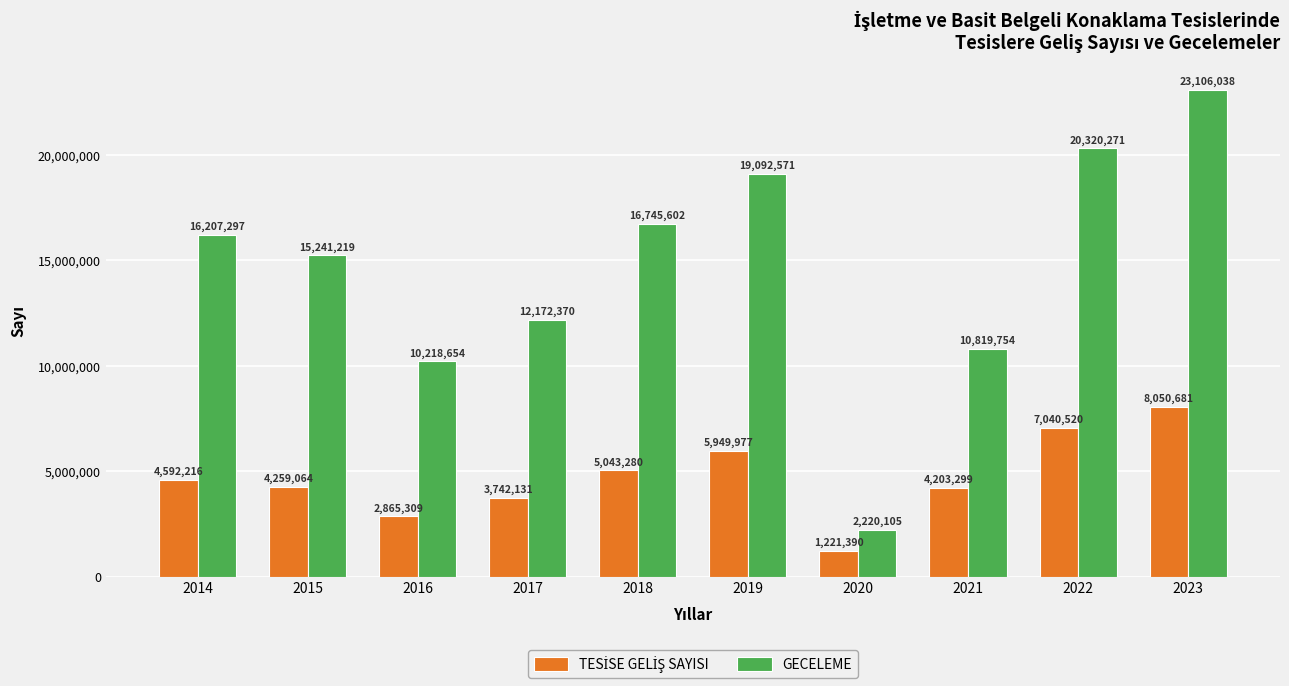

What is the sum of the GECELEME values at 2021 and 2016?

21038408